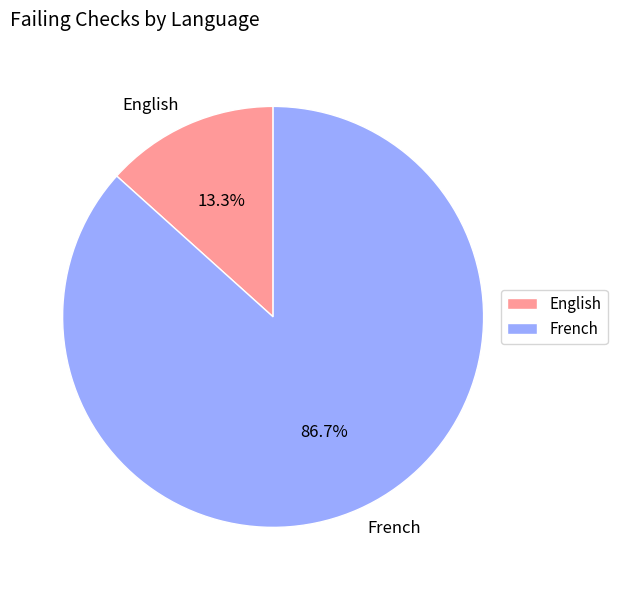

What is the smallest slice in the pie chart?

English